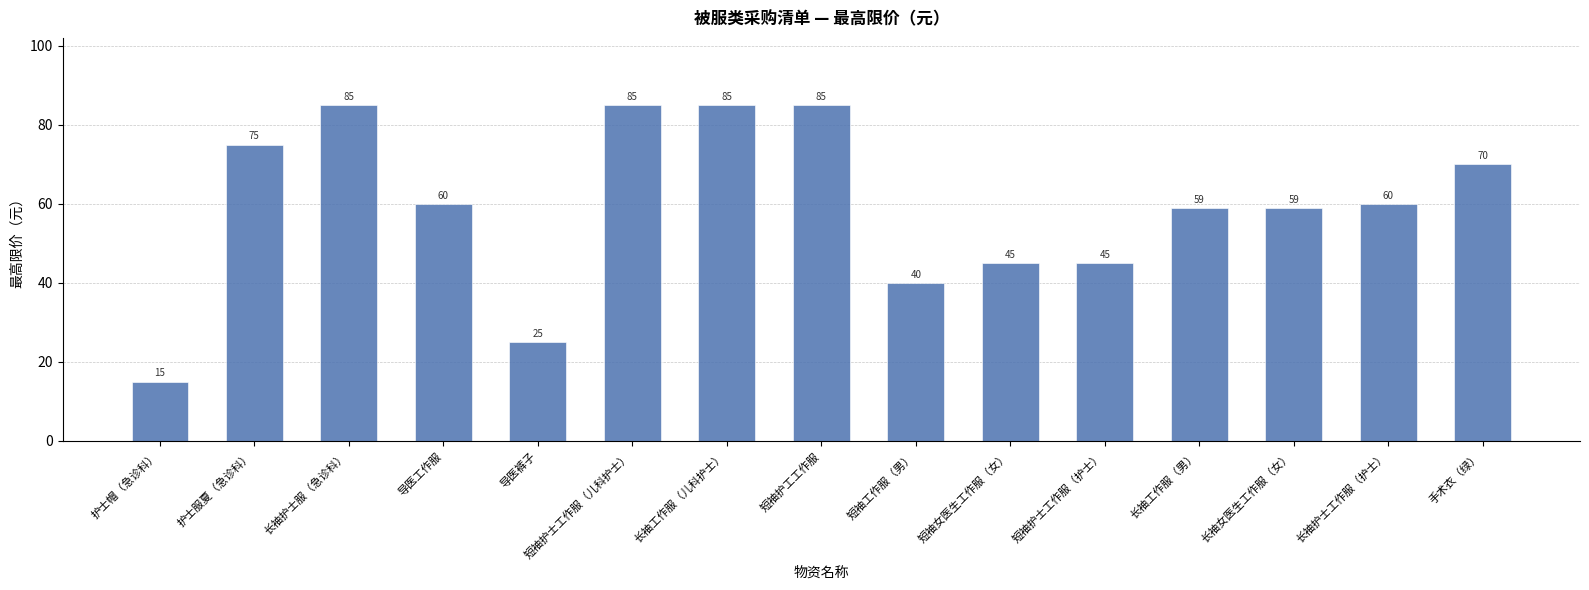

How many distinct data groups are displayed?

1